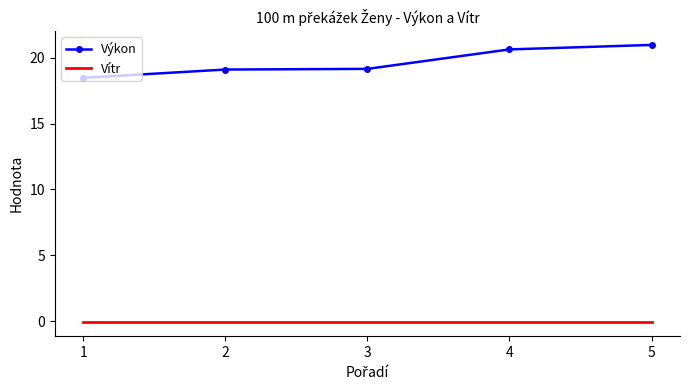

Which series has the largest total across all categories?

Výkon